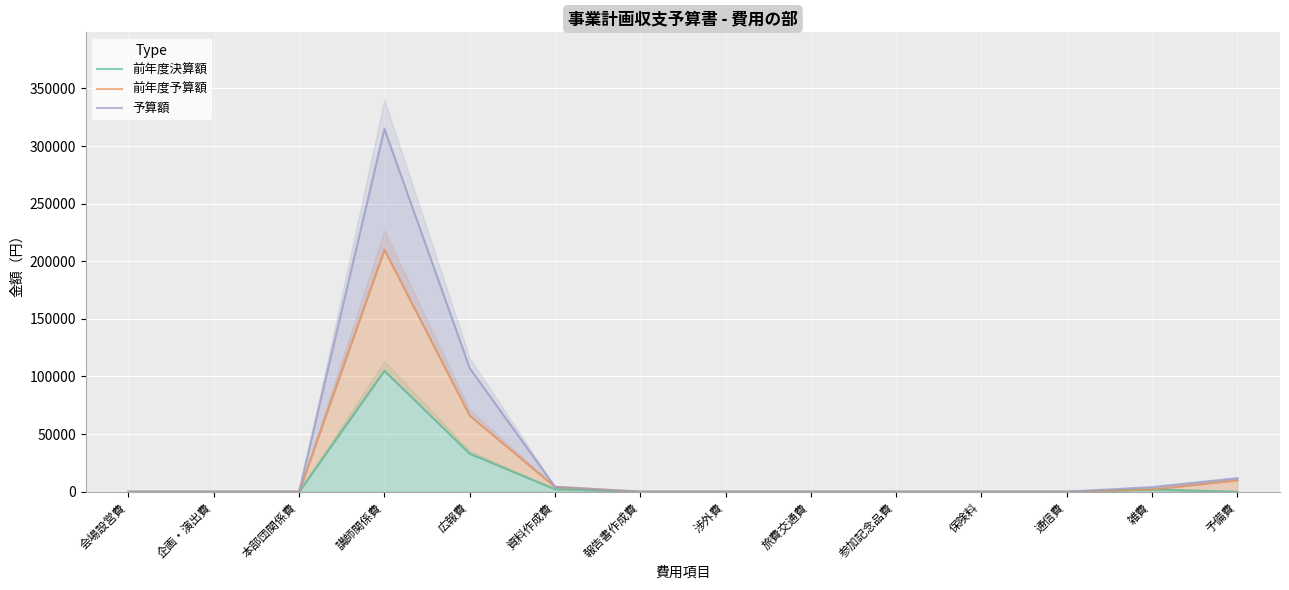

Where is 前年度予算額 nearest to the value 105000?

広報費